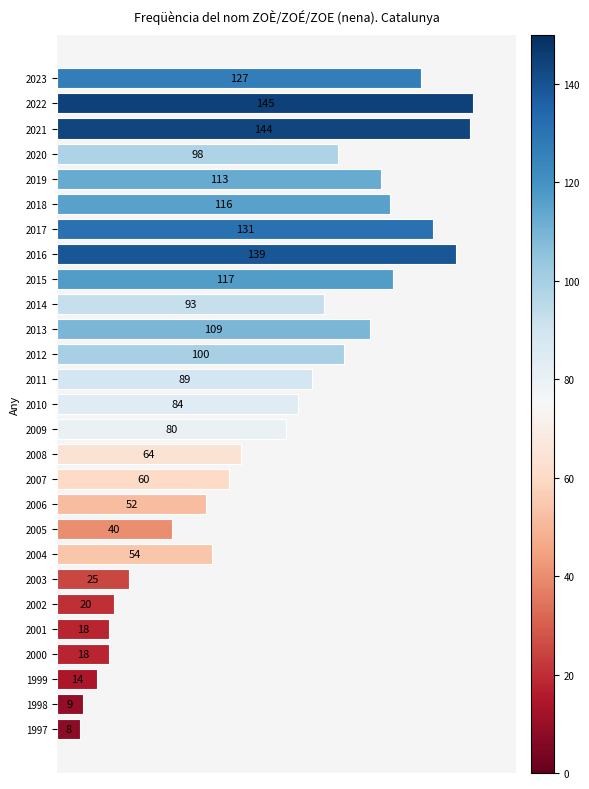

Between 2014 and 2004, which is larger?

2014